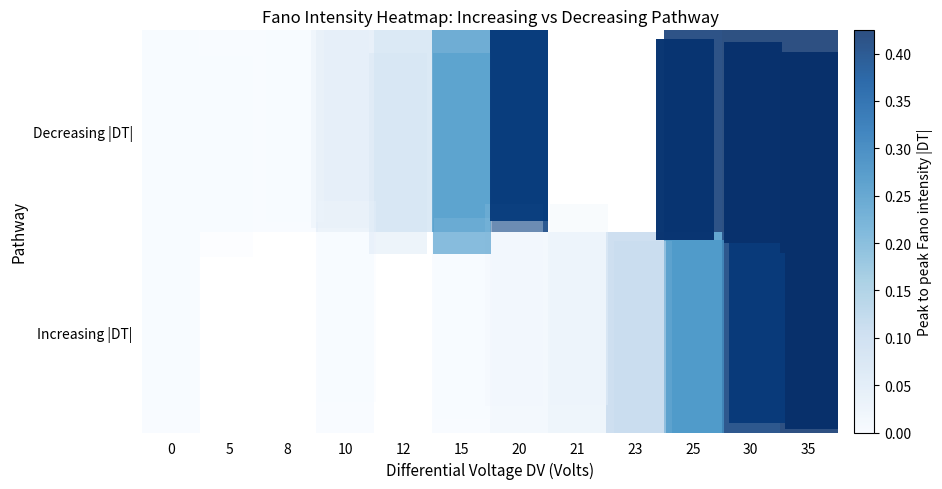

List the series in order of their peak value, highest first.

row_0, row_1